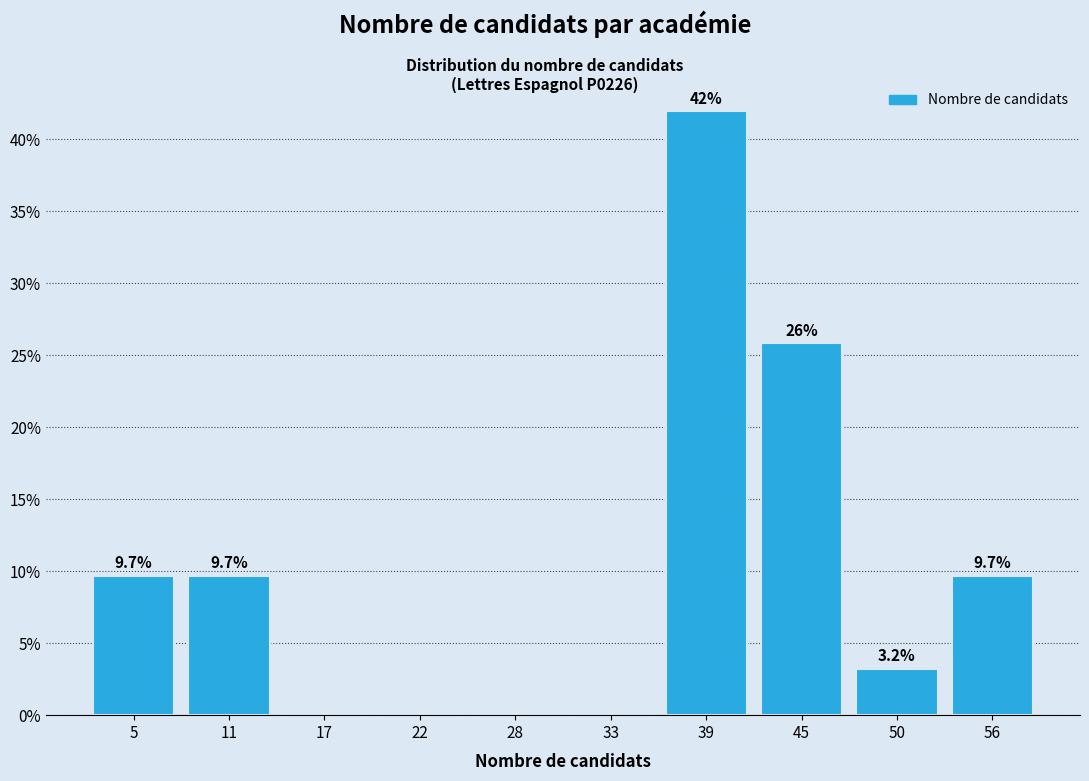

Reading right to left, extract all data points from this chart.

56=9.7	50=3.2	45=25.8	39=41.9	33=0.0	28=0.0	22=0.0	17=0.0	11=9.7	5=9.7